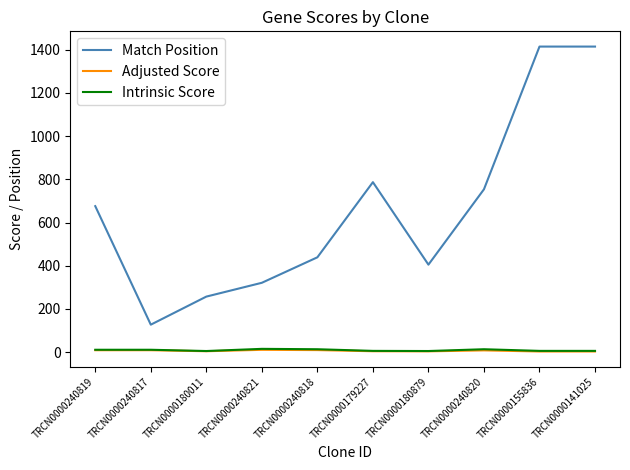

Between TRCN0000240819 and TRCN0000179227, which series saw the biggest shift?

Match Position